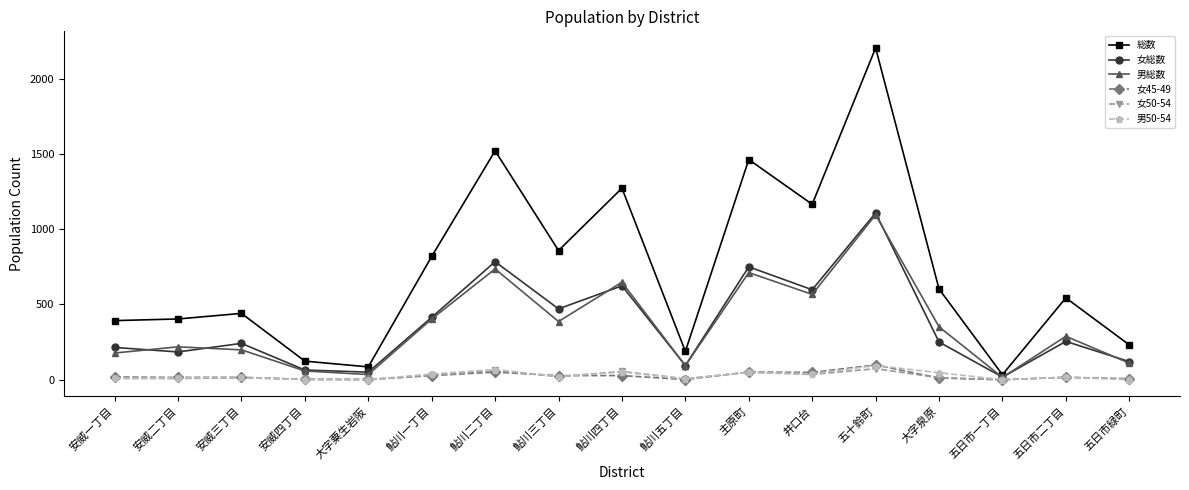

Is it true that 女50-54 equals 74 at 五十鈴町?

True